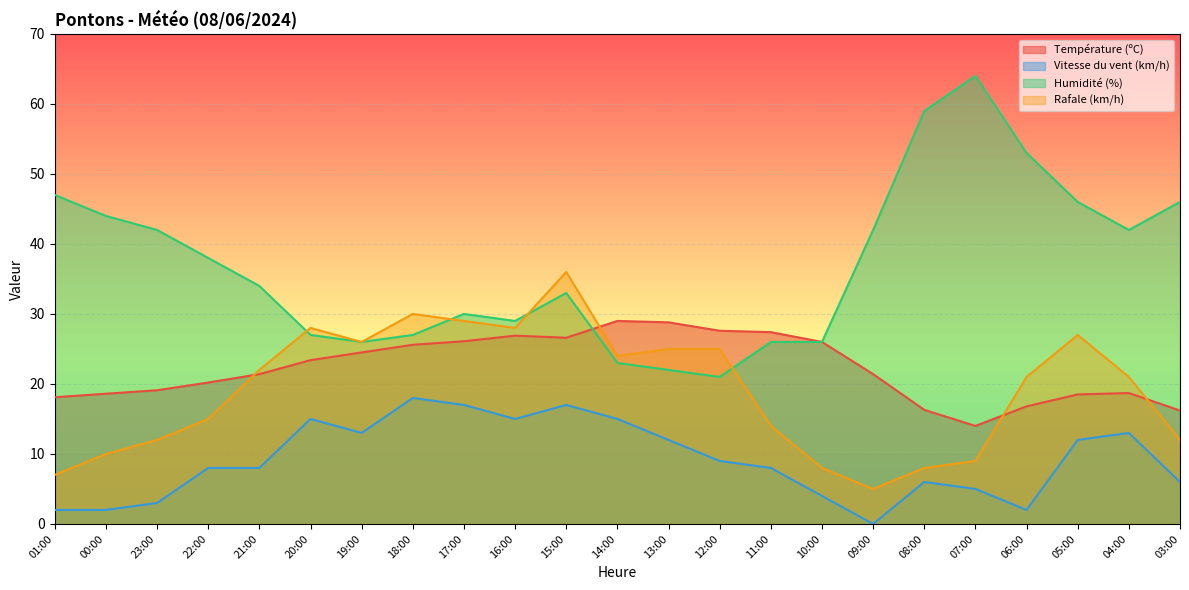

Where is the first local minimum for Vitesse du vent (km/h)?

19:00